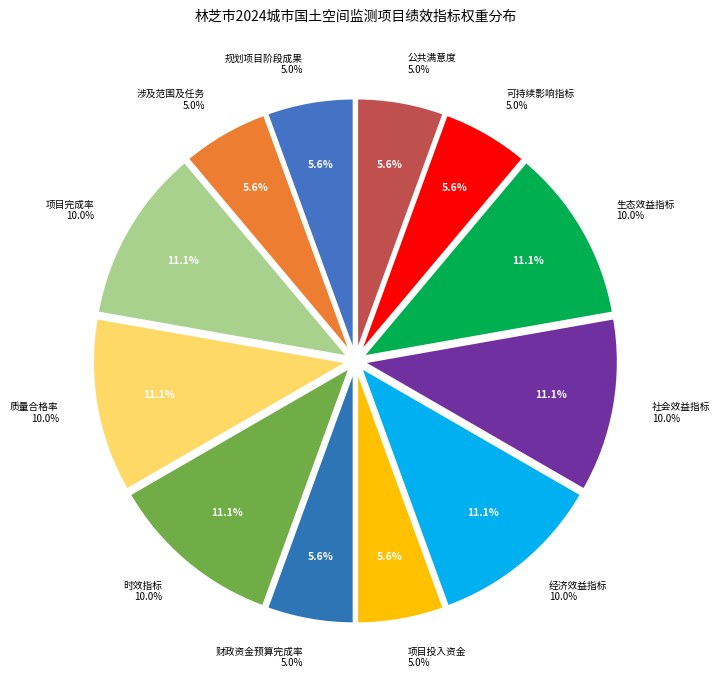

True or false: 产出指标-项目完成率 accounts for 5% of the total.

False